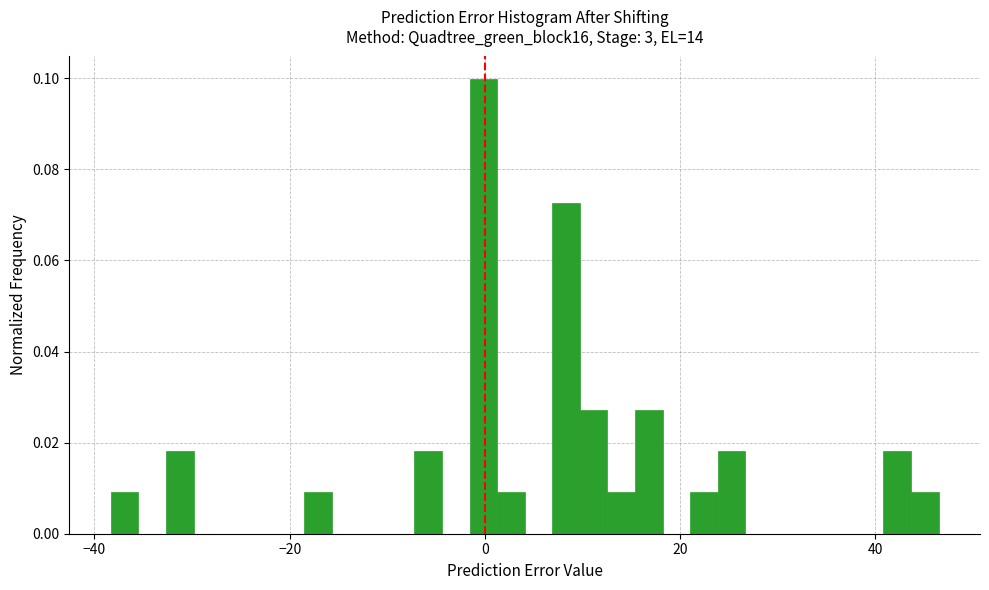

Read against the x-axis, roughly where is the centre of the tallest bar?

0